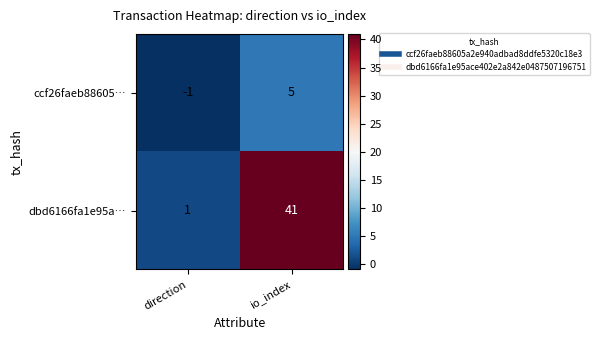

What is the smallest value displayed?

-1